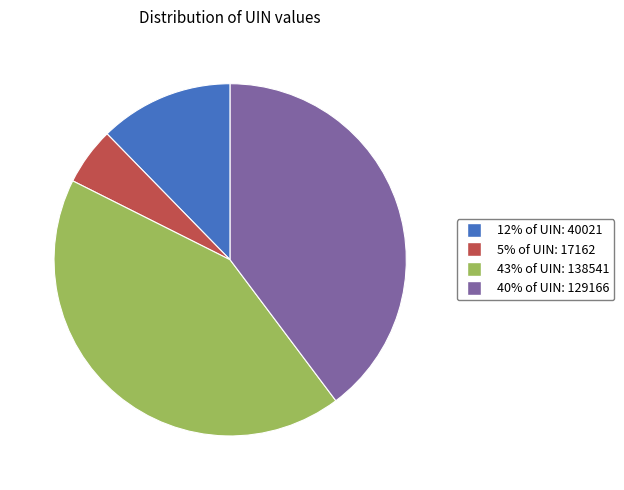

Is there a majority slice in this chart?

No